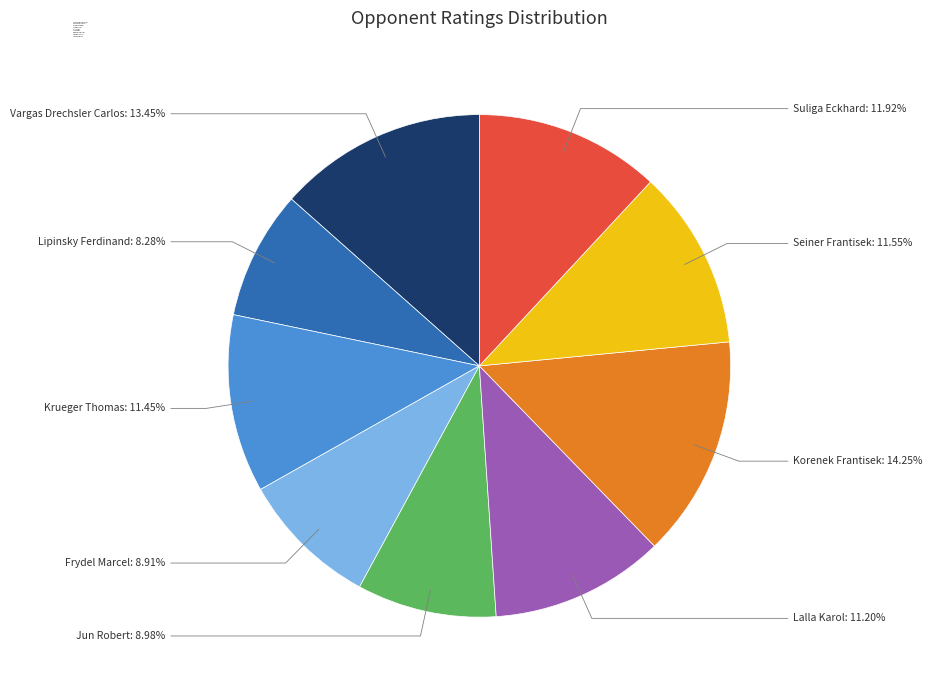

Is it true that Lipinsky Ferdinand is 1% of the pie?

False